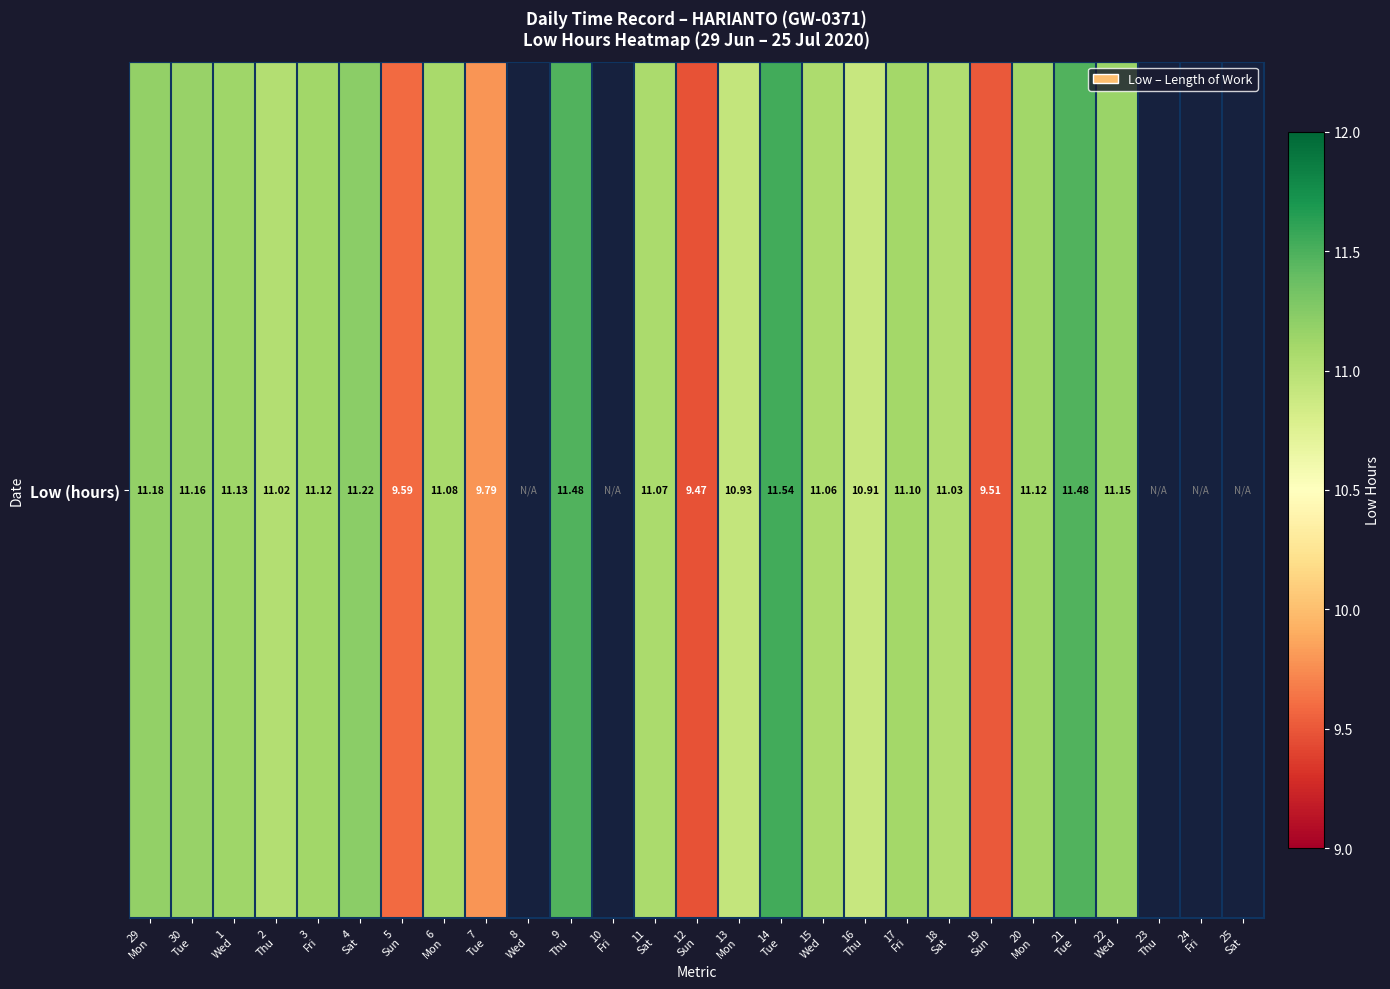

Which has a higher value, 22
Wed or 12
Sun?

22
Wed